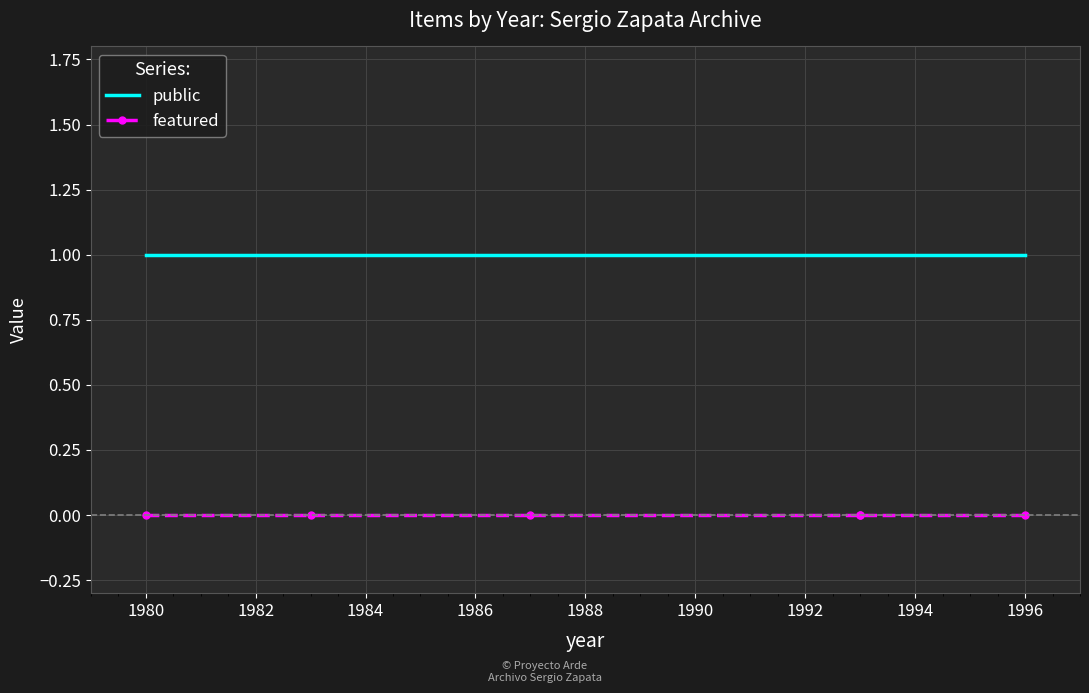

True or false: public has a value of 2 at 1986.

False